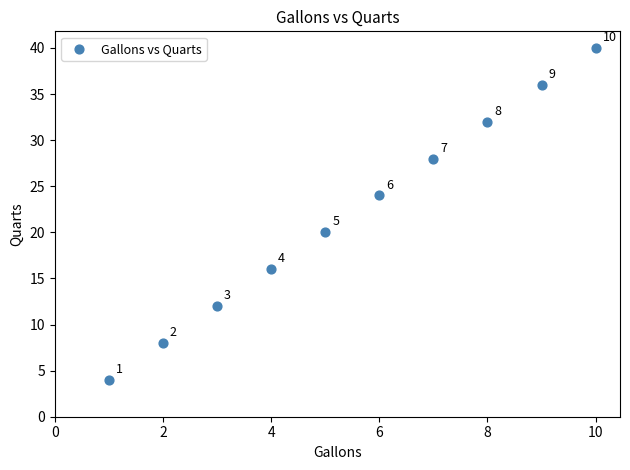

What Y value in the scatter plot is closest to 22?

20